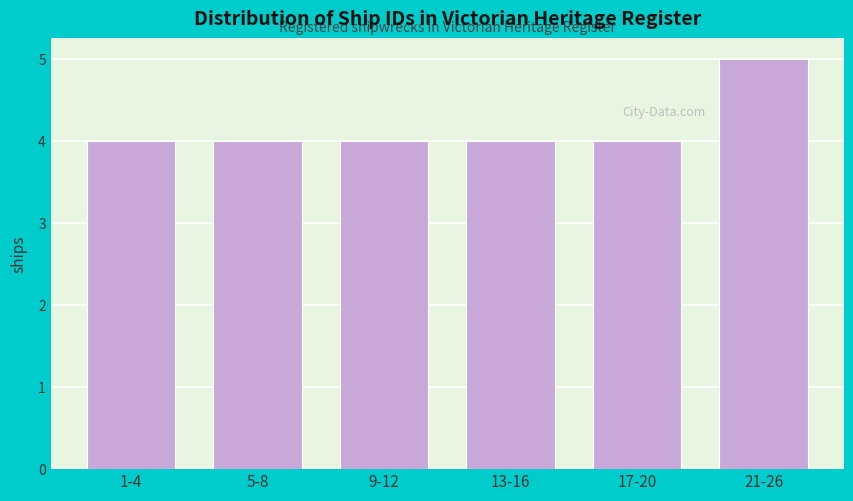

Reading right to left, transcribe all the data shown in this chart.

21-26=5	17-20=4	13-16=4	9-12=4	5-8=4	1-4=4